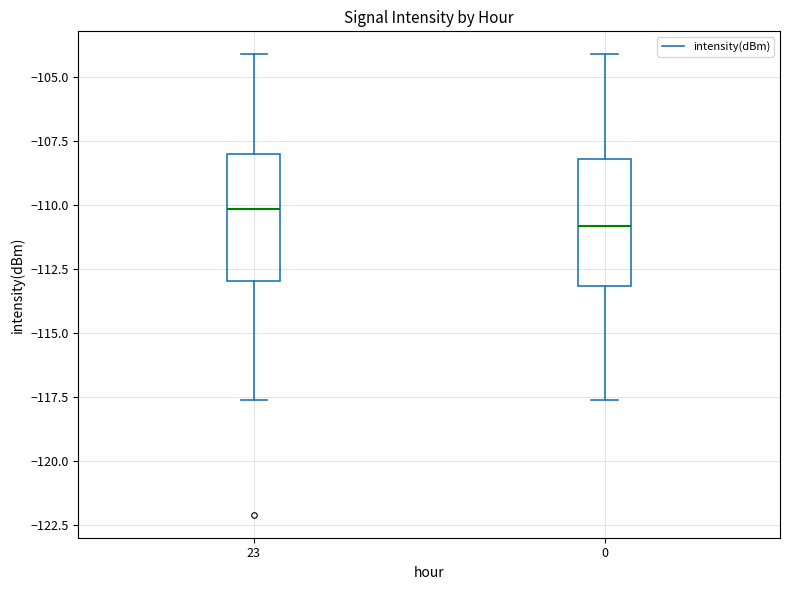

Reading left to right, transcribe this box plot: for each box, give where its median line is, the range the box spans, and where its two whiskers end, as read against the y-axis. The values are not printed on the chart, so give them approximately, as read against the axis.

23: median -110.0, box -113.0 to -108.0, whiskers -117.5 to -104.0
0: median -111.0, box -113.0 to -108.0, whiskers -117.5 to -104.0